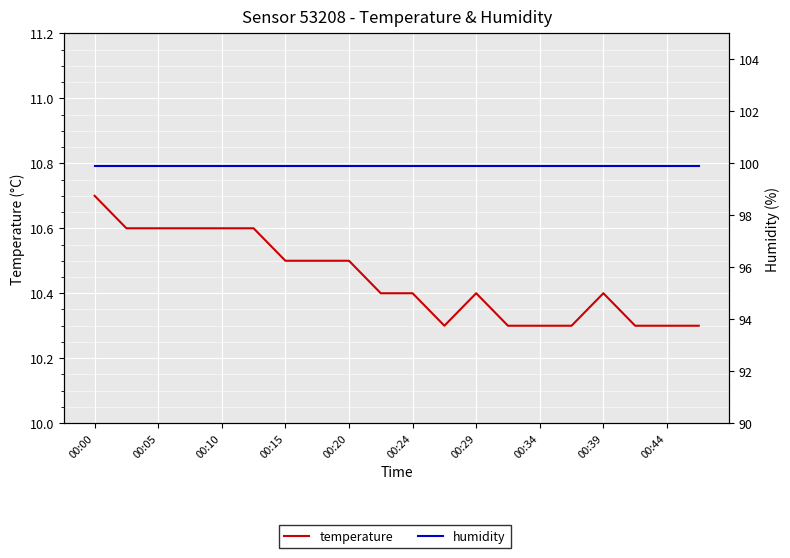

Reading left to right, transcribe all the data shown in this chart.

temperature: 10.7	10.6	10.6	10.6	10.6	10.6	10.5	10.5	10.5	10.4	10.4	10.3	10.4	10.3	10.3	10.3	10.4	10.3	10.3	10.3
humidity: 99.9	99.9	99.9	99.9	99.9	99.9	99.9	99.9	99.9	99.9	99.9	99.9	99.9	99.9	99.9	99.9	99.9	99.9	99.9	99.9